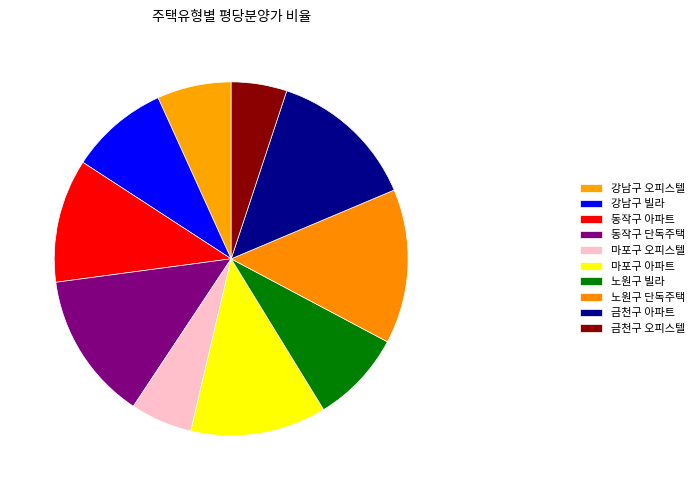

How many segments does this pie chart have?

10